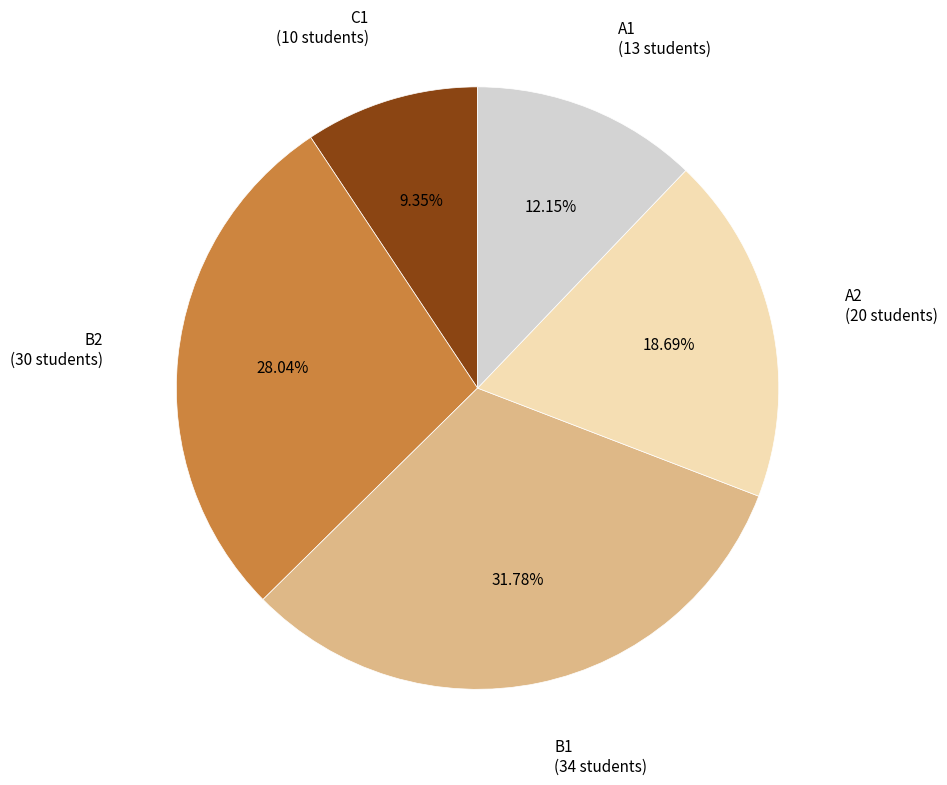

Is there any slice that represents more than half of the pie?

No